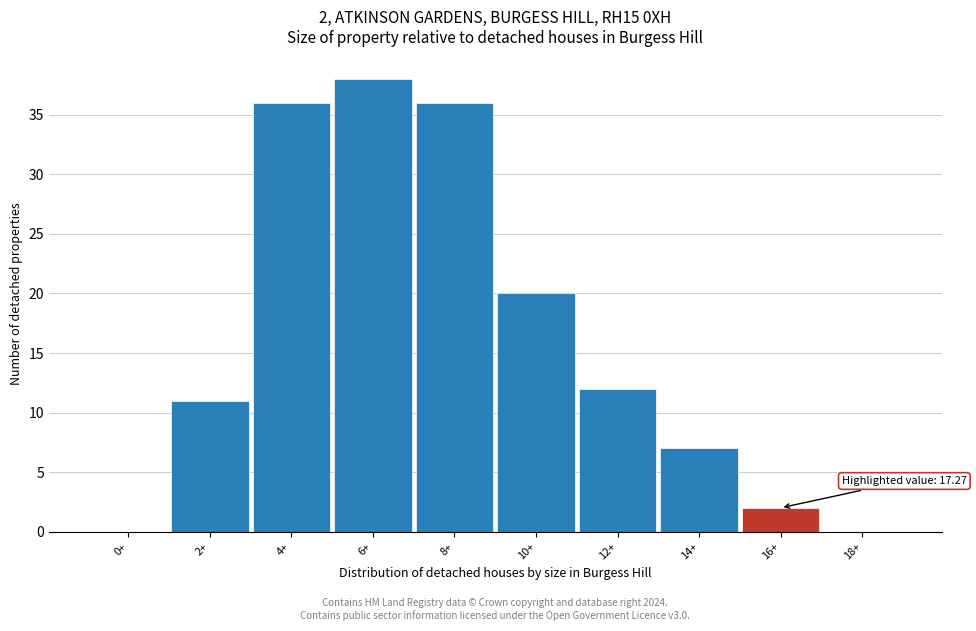

What is the maximum value shown in the chart?

38